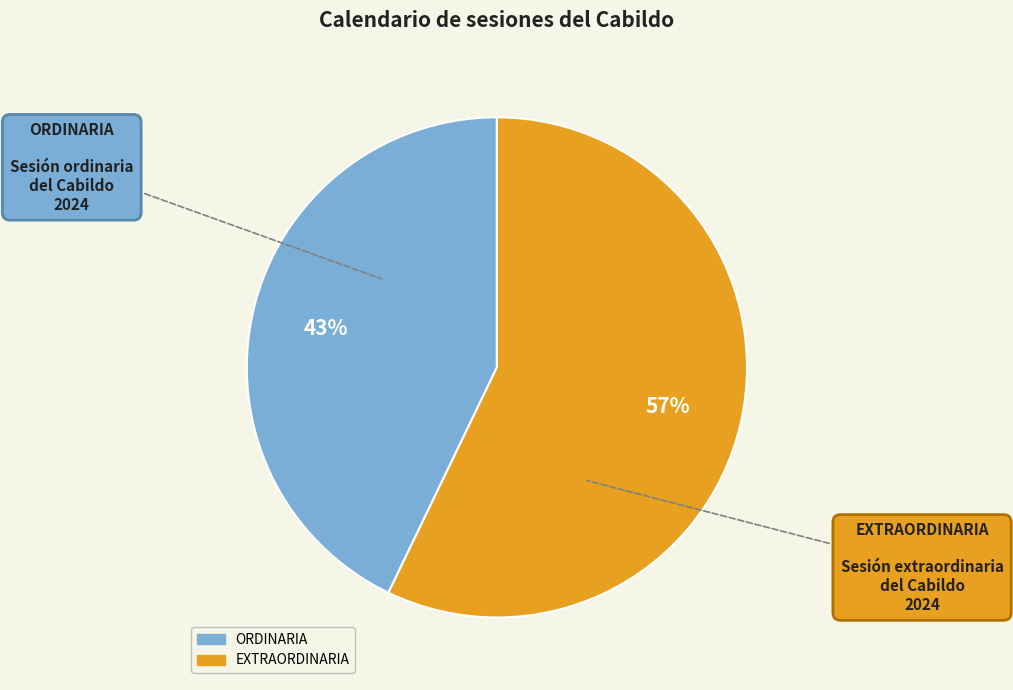

Is there a majority slice in this chart?

Yes